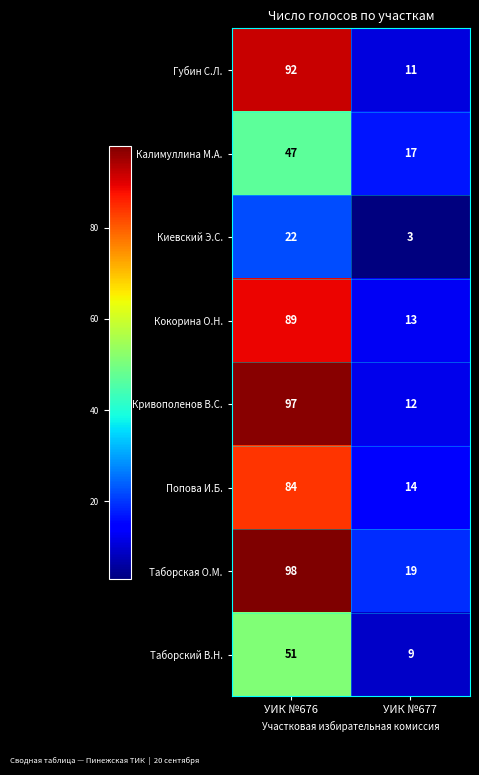

True or false: Киевский Э.С. has a value of 4 at УИК №677.

False